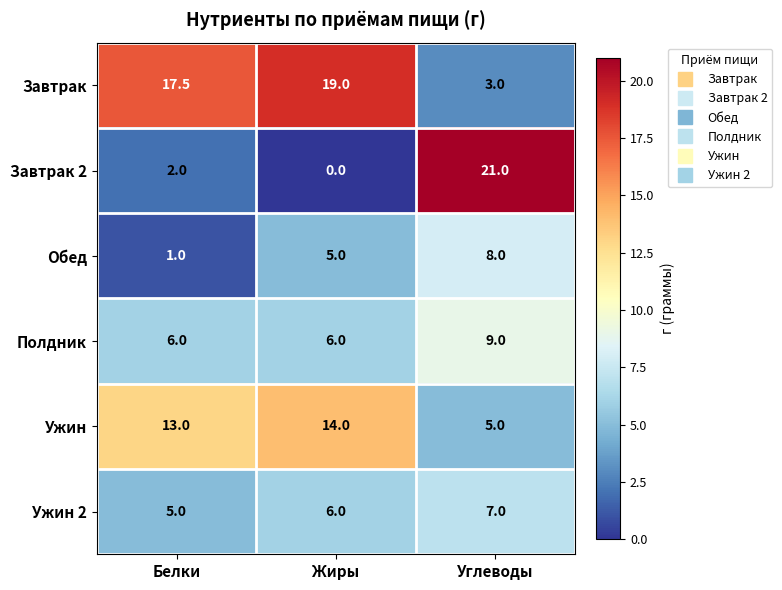

What is the difference between the maximum and second lowest values in the Ужин 2 series?

1.0